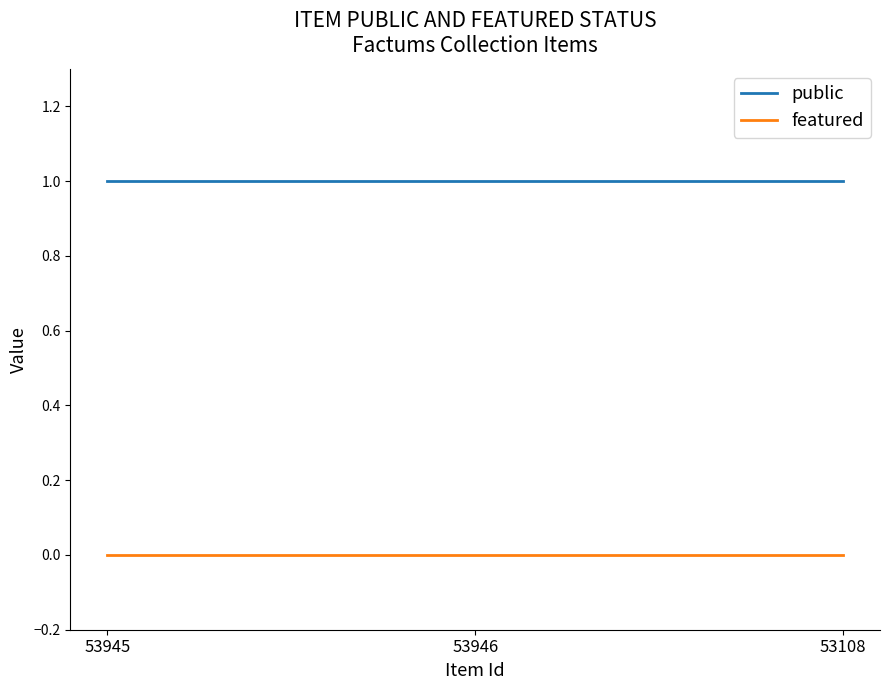

Reading left to right, extract all data points from this chart.

public: 53945=1	53946=1	53108=1
featured: 53945=0	53946=0	53108=0